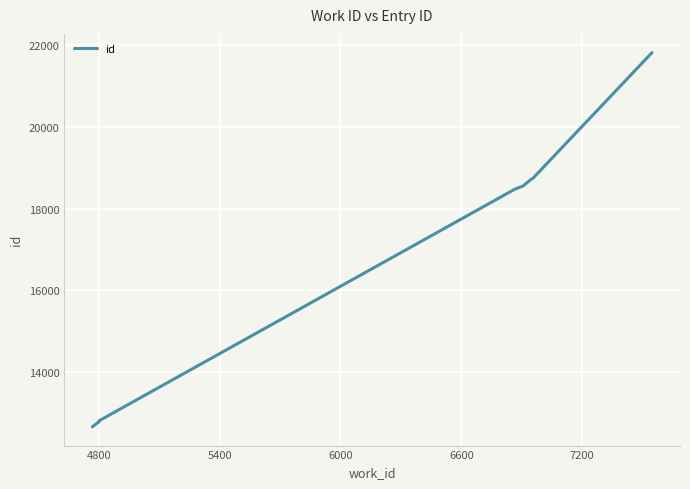

What is the sum of all values?

171687